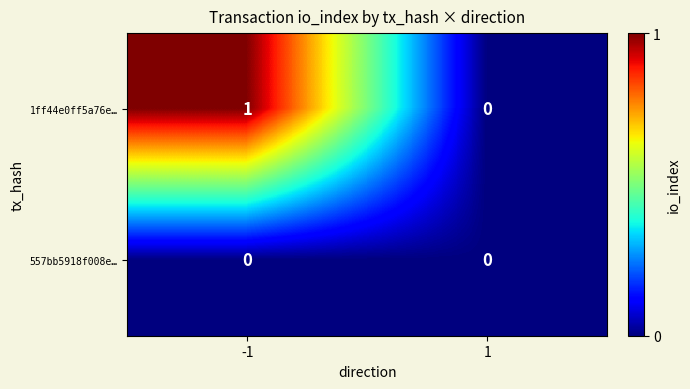

Reading left to right, what are all the values shown in this chart?

1ff44e0ff5a76e…: -1=1	1=0
557bb5918f008e…: -1=0	1=0